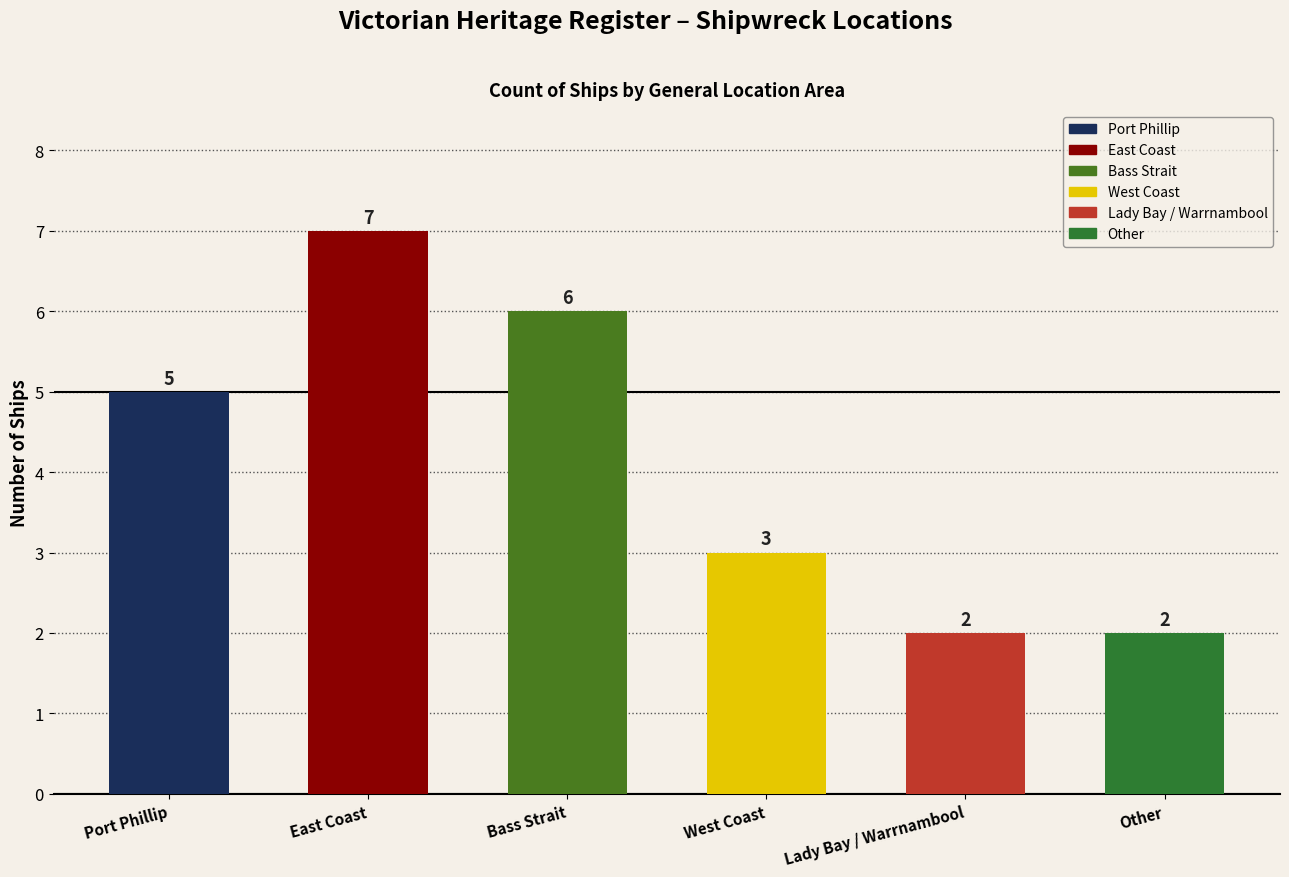

Reading right to left, transcribe all the data shown in this chart.

Other=2	Lady Bay / Warrnambool=2	West Coast=3	Bass Strait=6	East Coast=7	Port Phillip=5